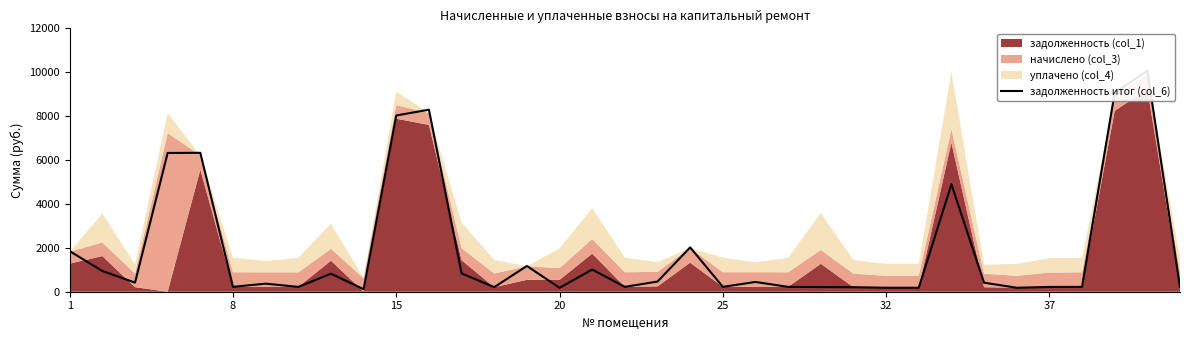

True or false: there are more than 2 points higher than both neighbors.

True